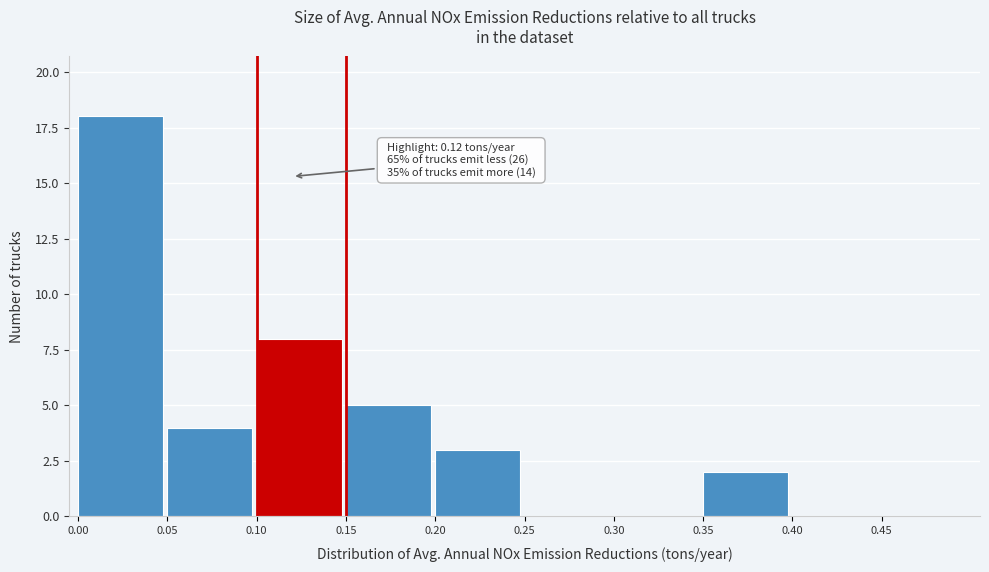

Over which range of the x-axis is the bar tallest?

0.00 to 0.05